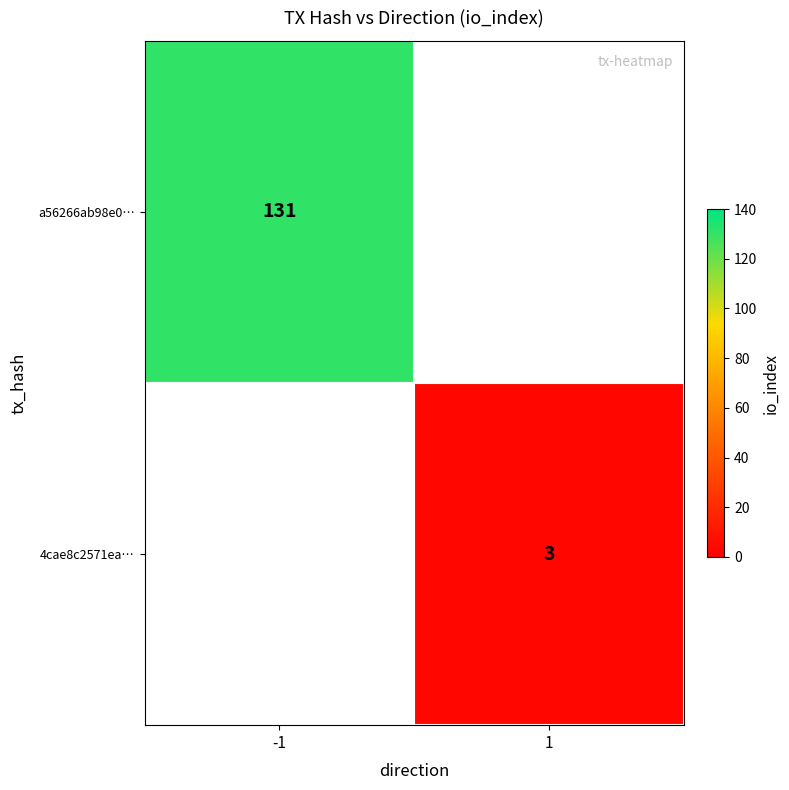

What is the difference between the highest and lowest values at -1?

131